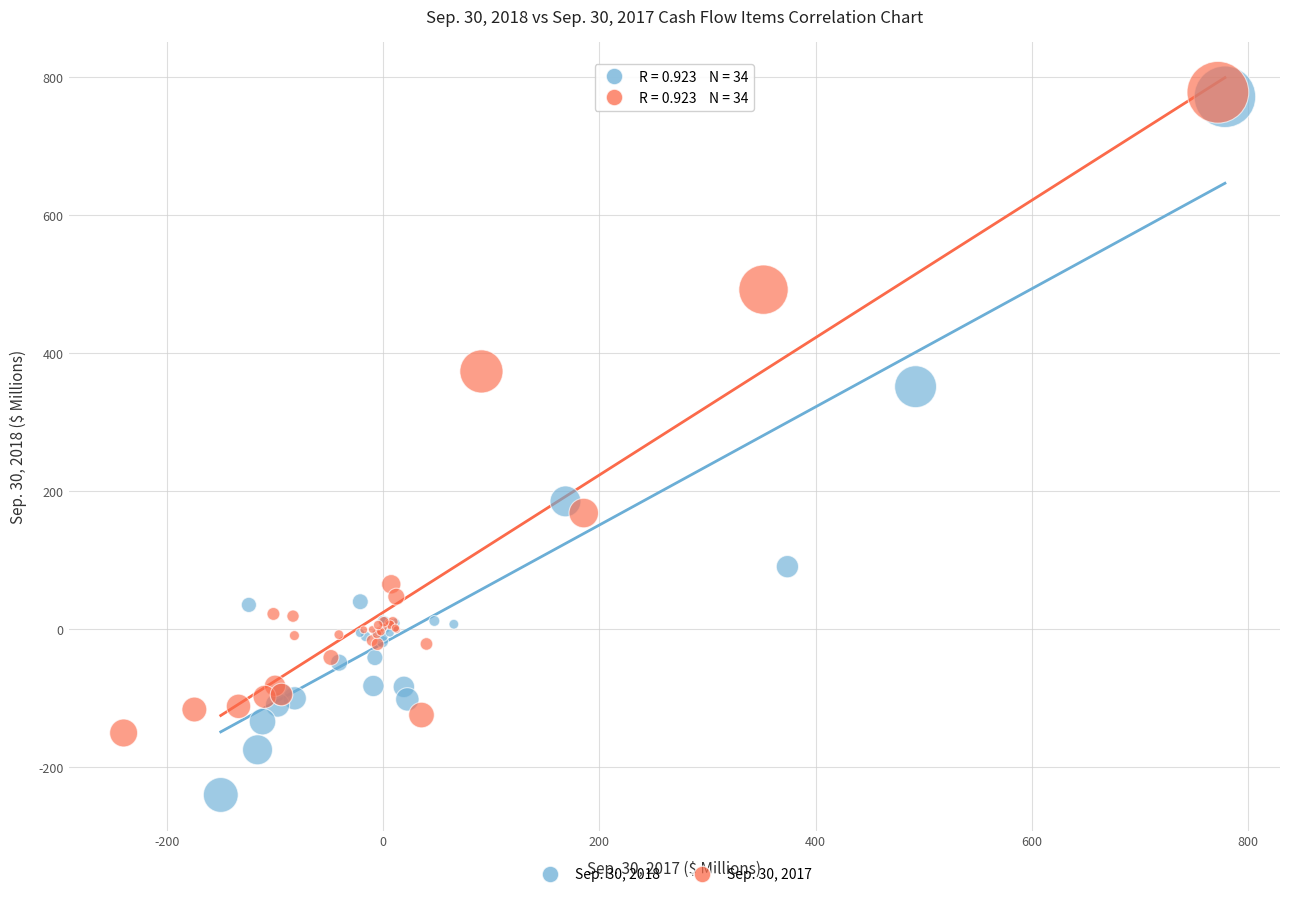

Which series contains the lowest Y value?

Sep. 30, 2018